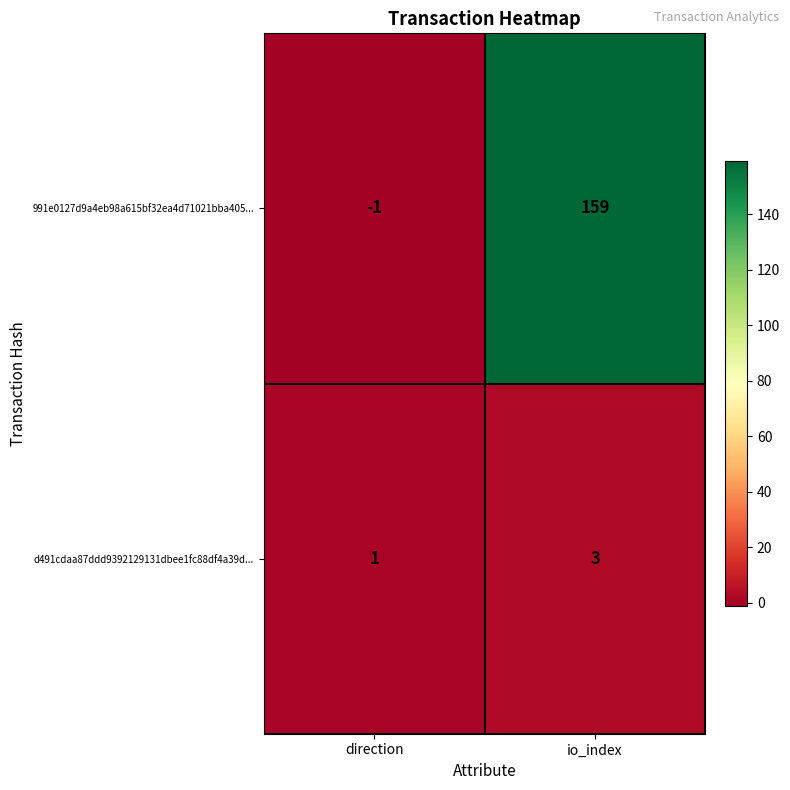

How many data points does each series have?

2